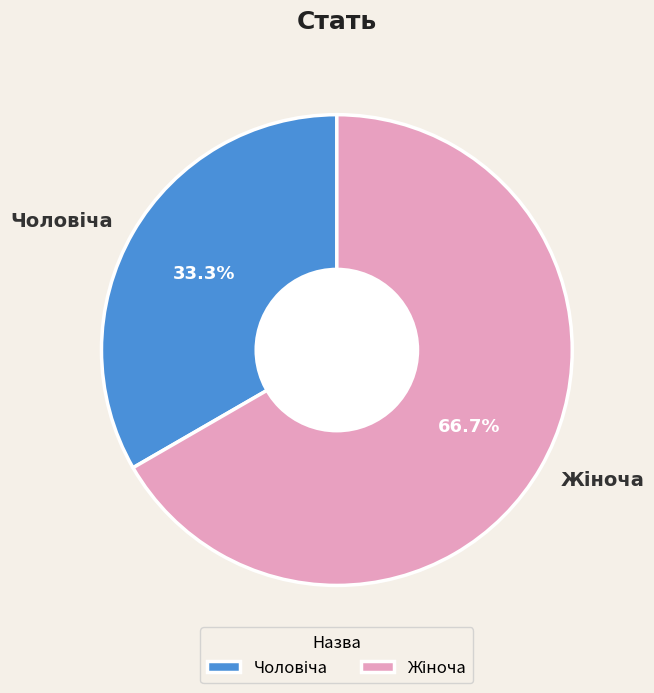

Is there a majority slice in this chart?

Yes